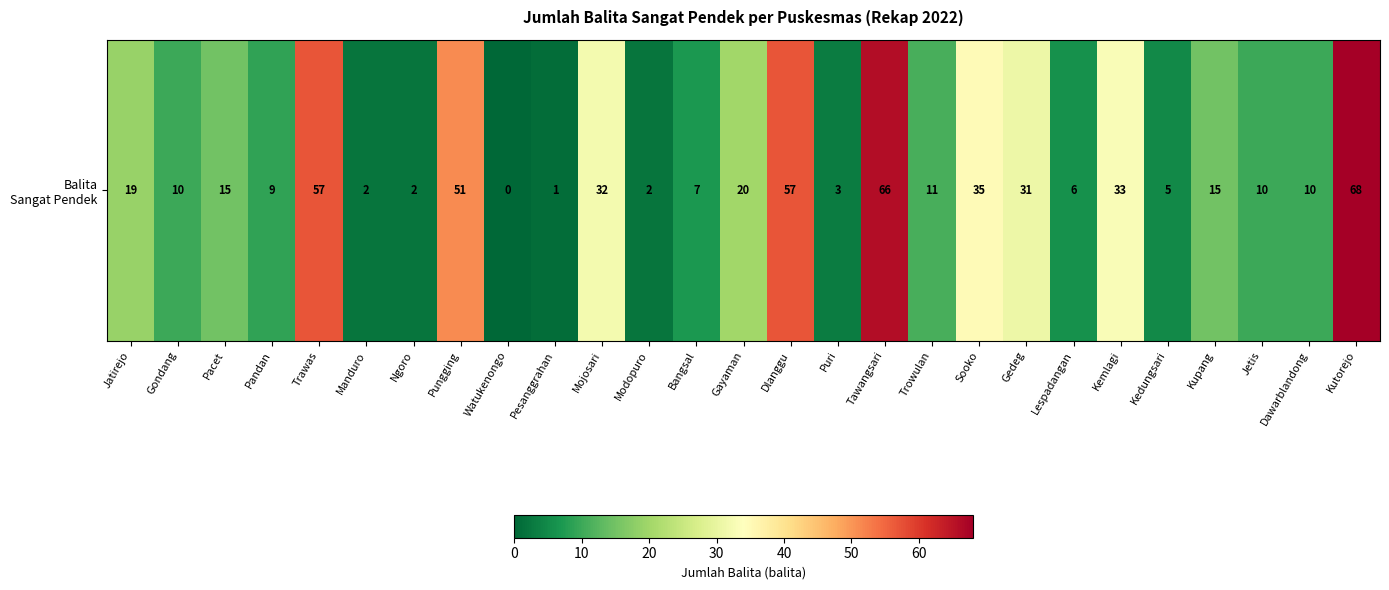

Between Bangsal and Kupang, which is larger?

Kupang